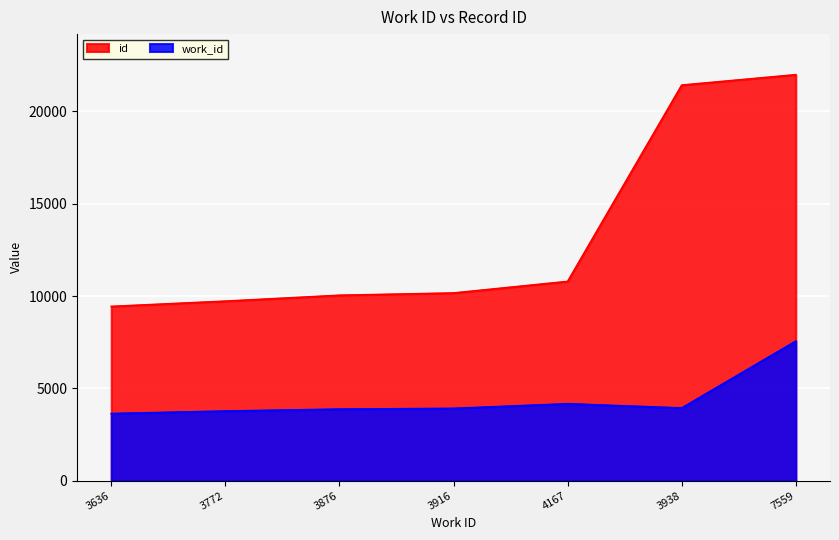

What is the total value across all series at 3938?

25366